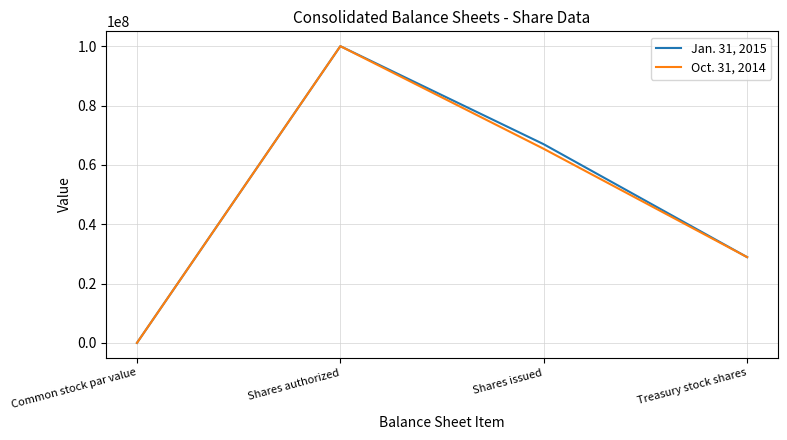

What is the spread (max minus min) of values at Shares issued?

1547000